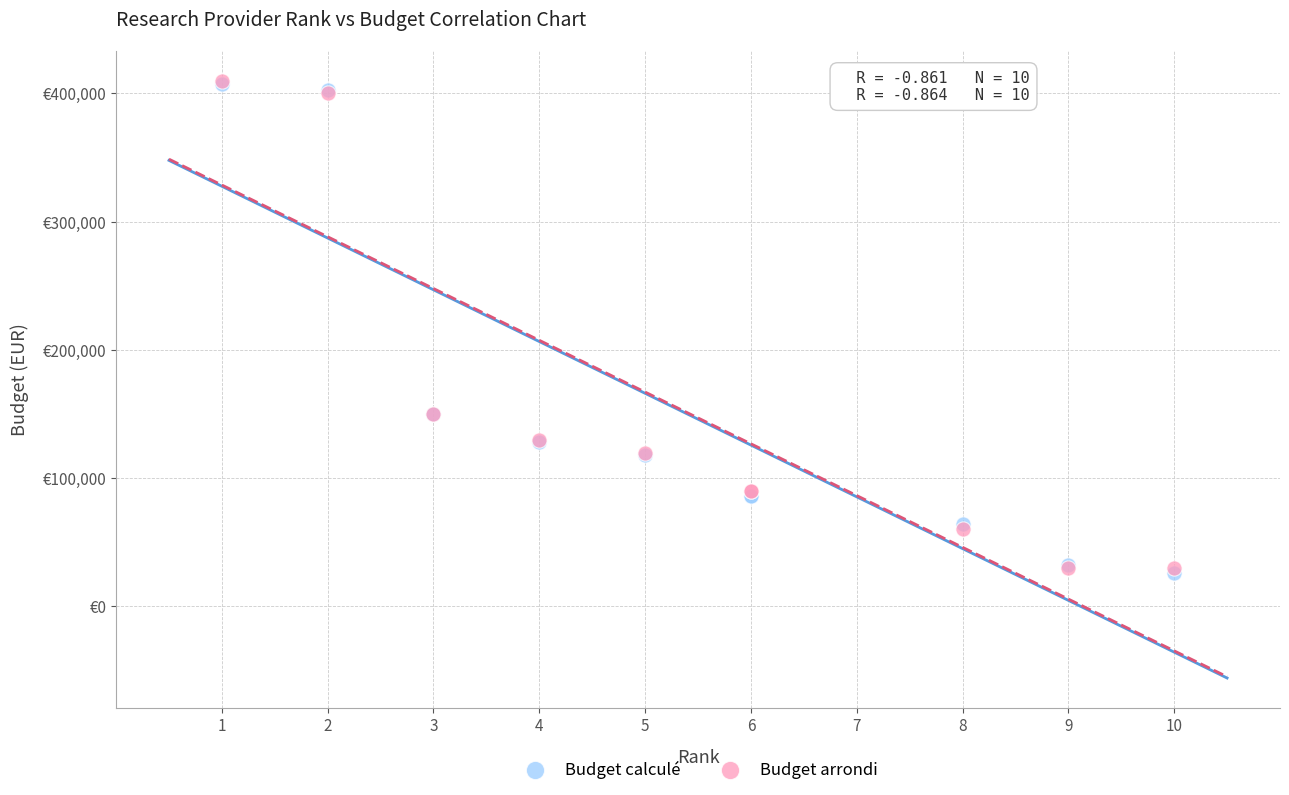

What are all the series names shown in the legend?

Budget calculé, Budget arrondi